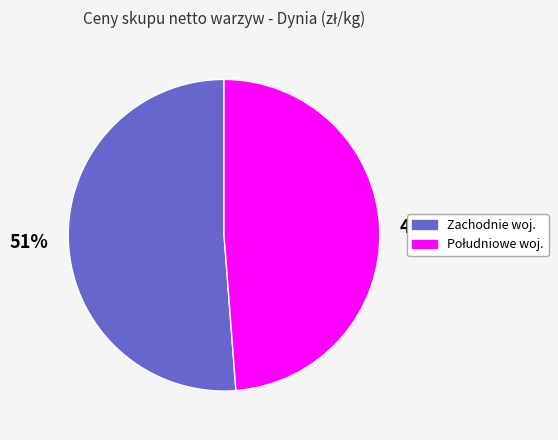

Is there any slice that represents more than half of the pie?

Yes